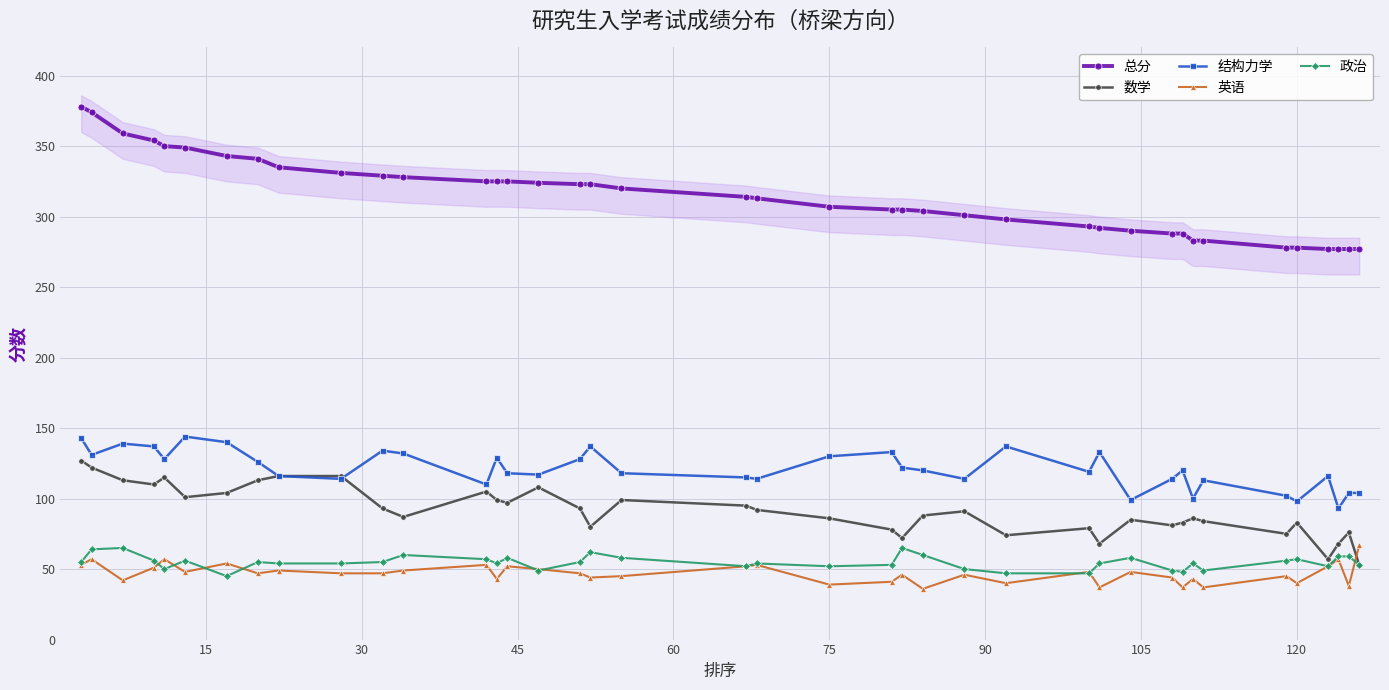

True or false: 英语 and 数学 intersect in this chart.

True